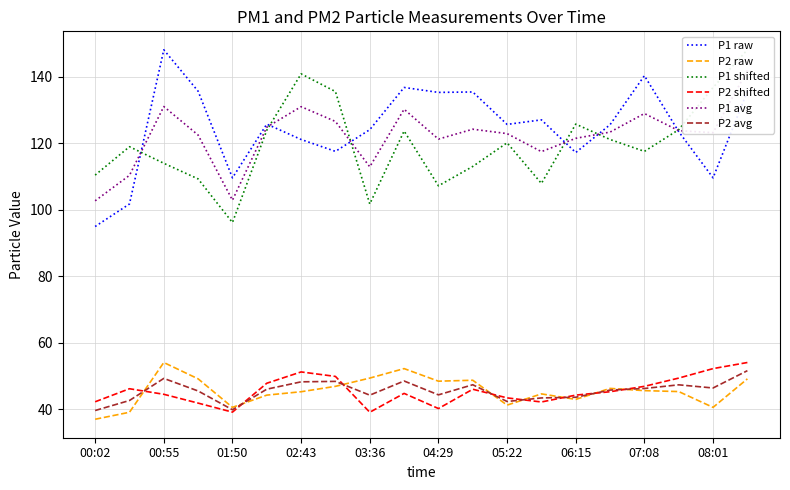

The value of P2 shifted at 07:08 is 11.0. True or false?

False